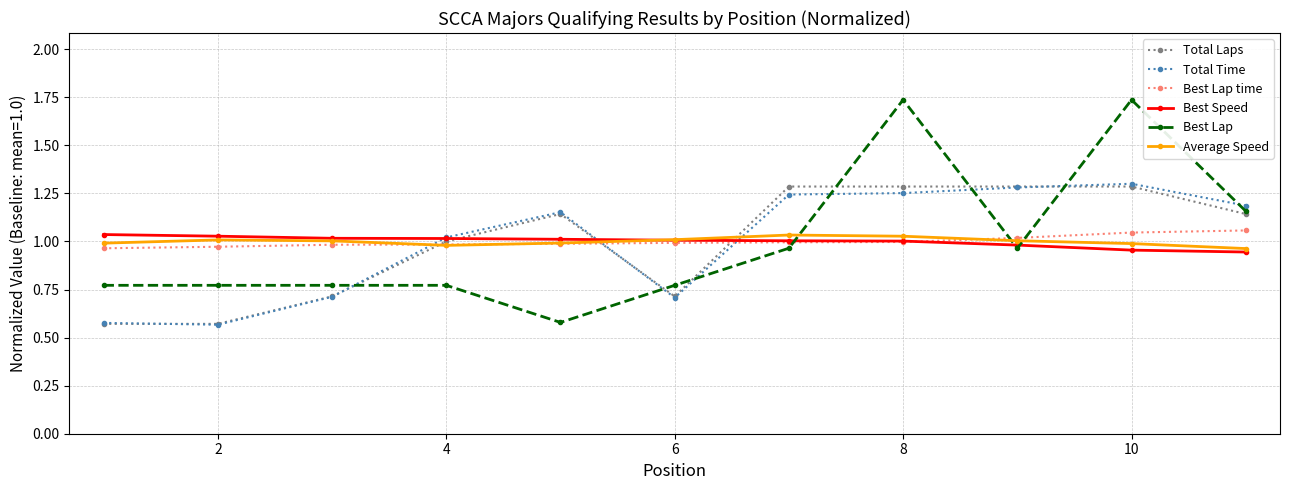

At how many categories does at least one series exceed 0?

11